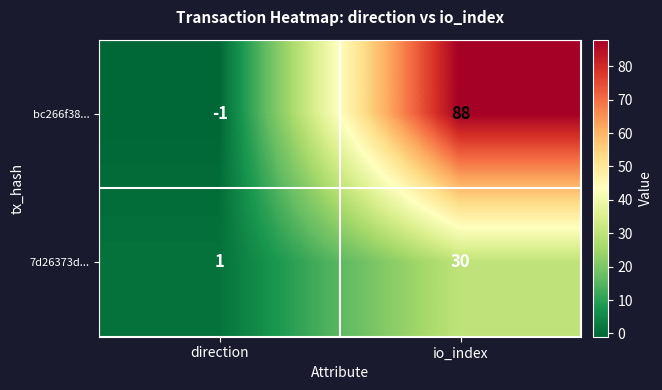

What is the difference between the bc266f38... values at io_index and direction?

89